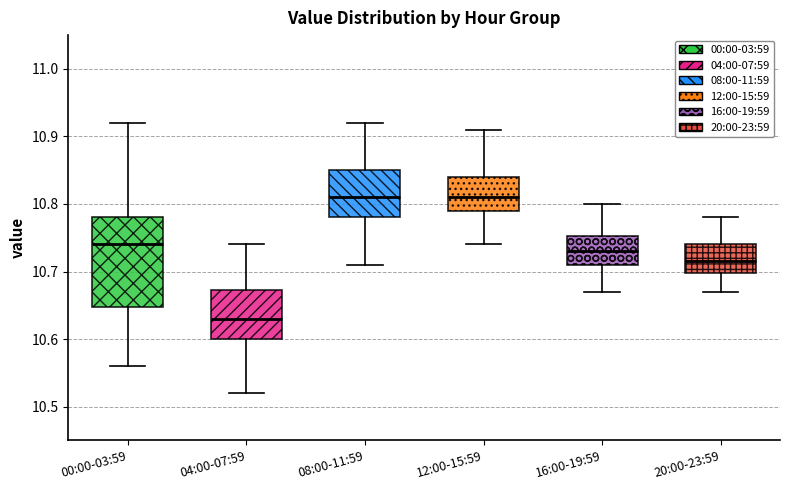

Where does the lower whisker of the box for 04:00-07:59 end on the y-axis? The values are not printed on the chart, so give them approximately, as read against the axis.

10.52